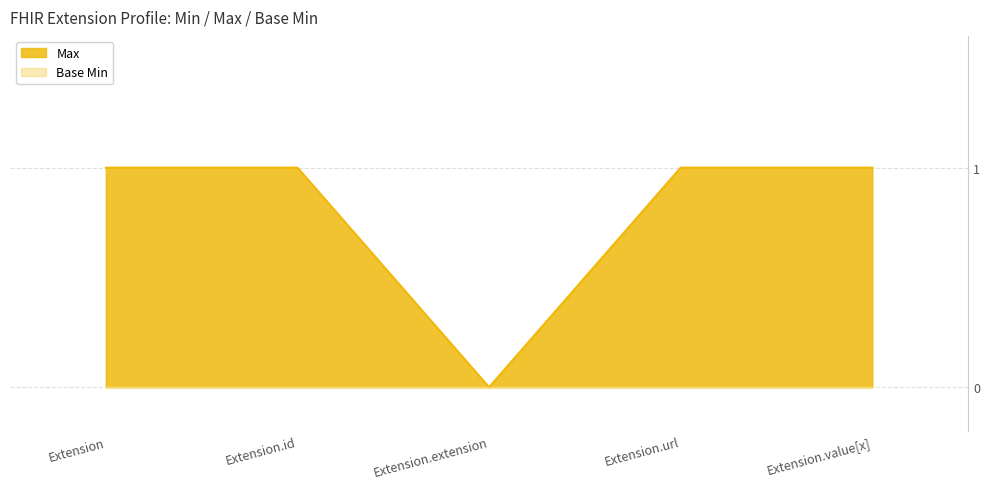

What is the label of the 2nd point from the right?

Extension.url